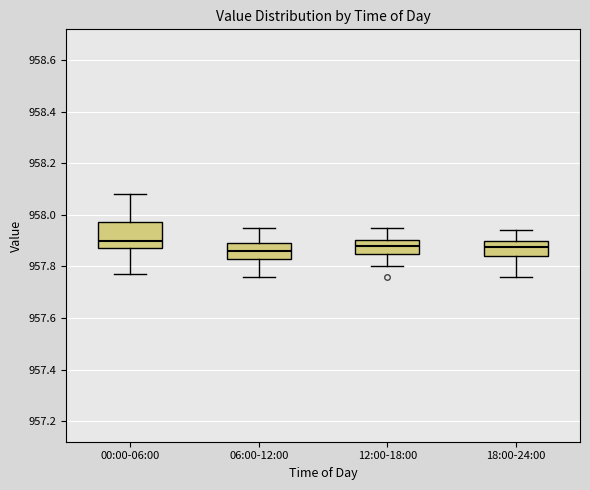

Which box is the tallest, from its lower edge to its upper edge?

00:00-06:00